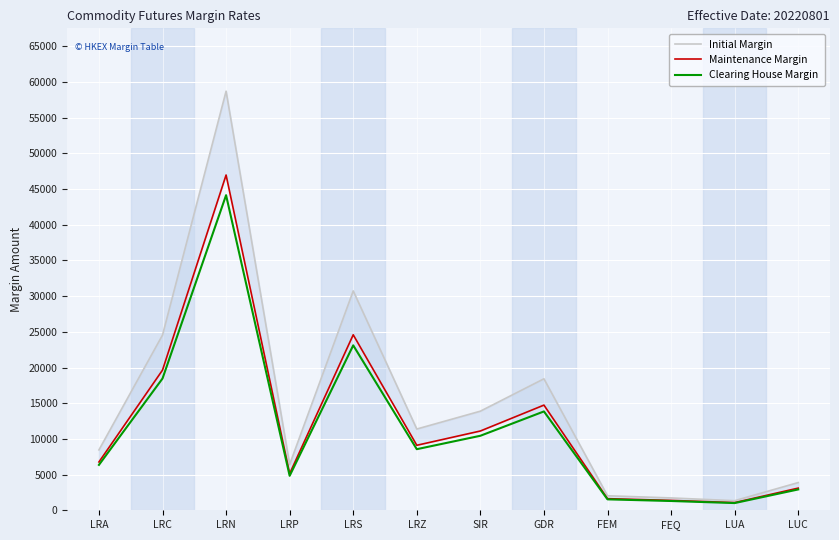

True or false: Maintenance Margin has a value of 19640 at LRC.

True